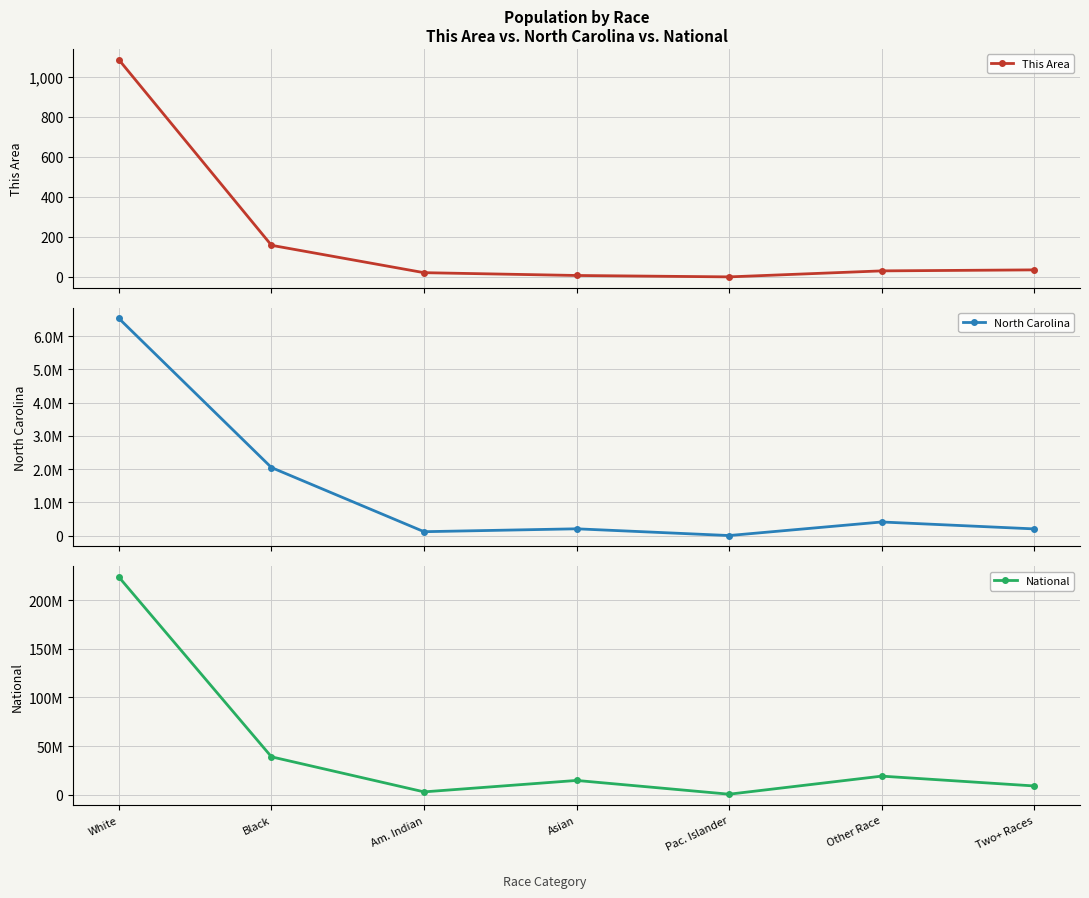

What is the total value across all series at Black?

40978105